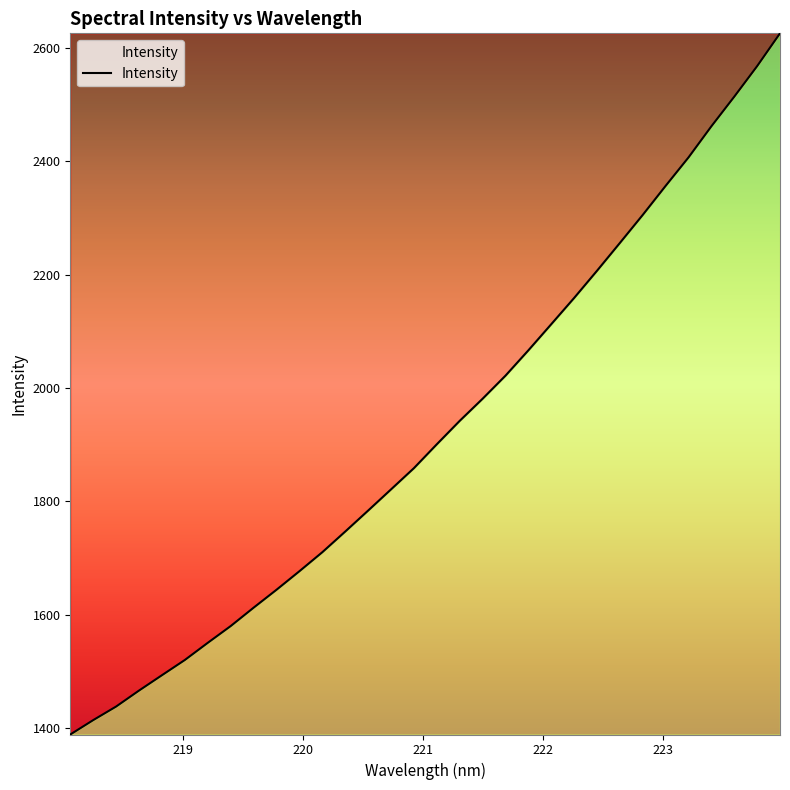

What is the maximum value shown in the chart?

2625.9